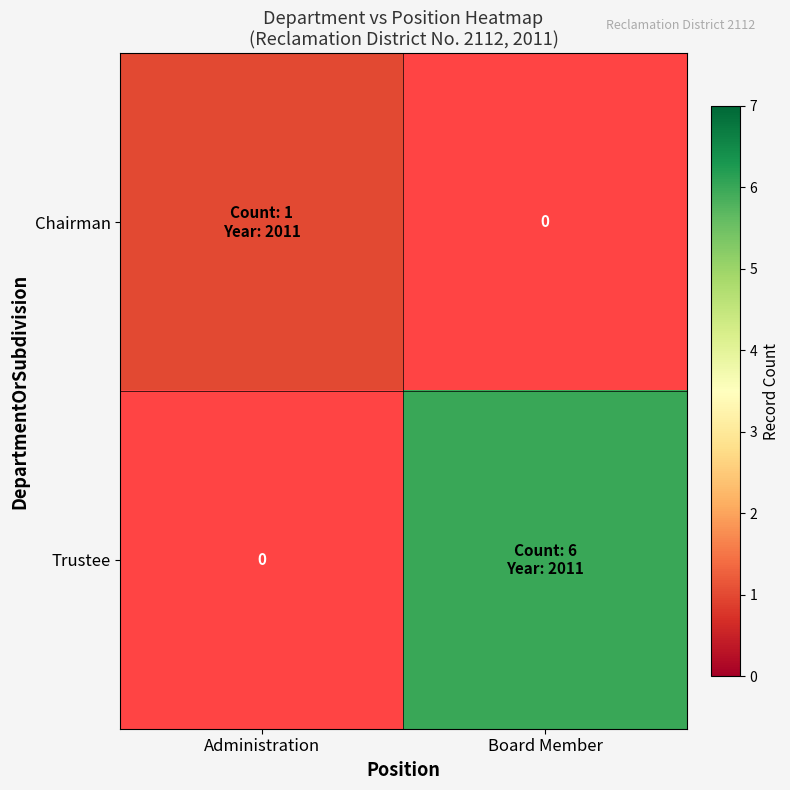

Which has a higher value, Board Member or Administration?

Administration